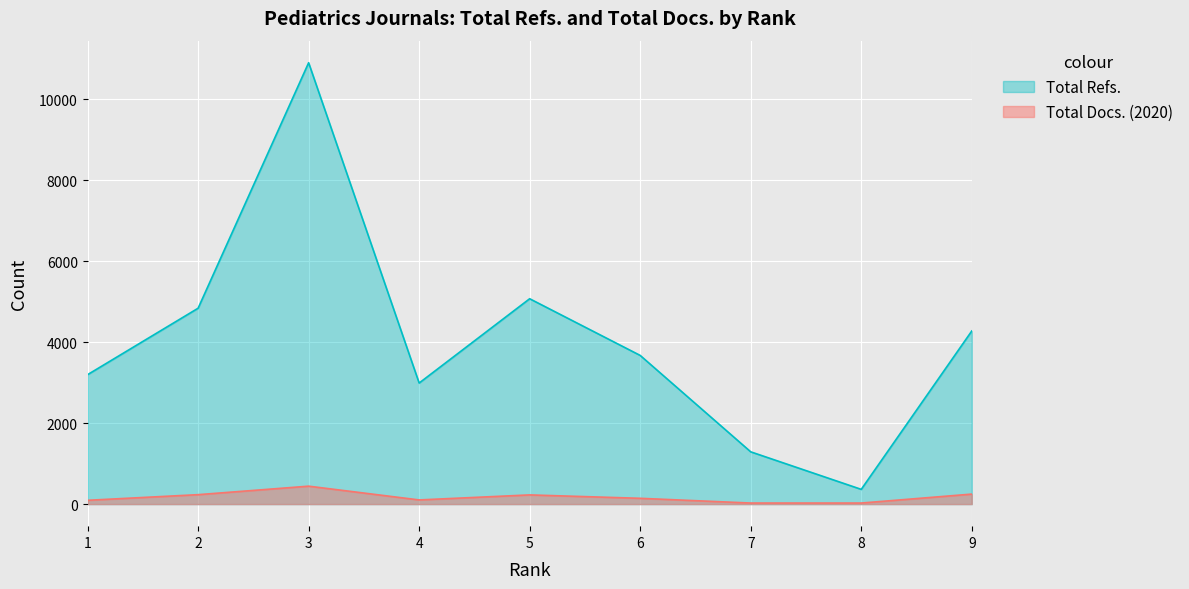

How many interior local peaks does the Total Refs. series have?

2